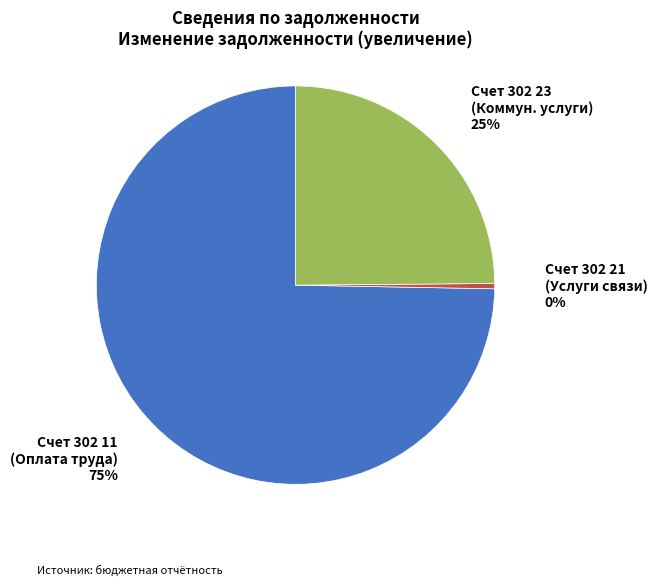

How many slices are in this pie chart?

3